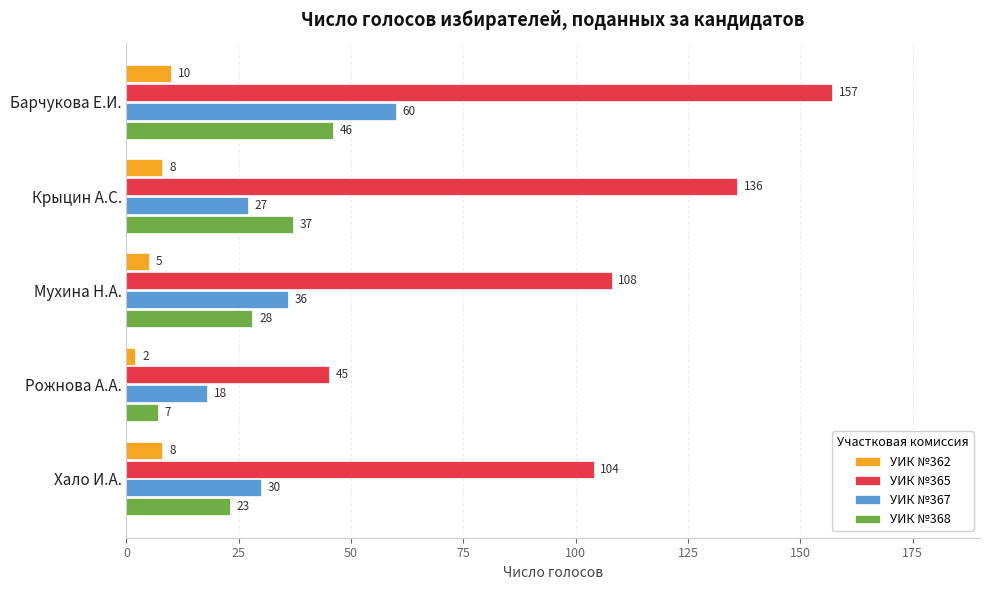

What is the difference between the second highest and second lowest values in the УИК №367 series?

9